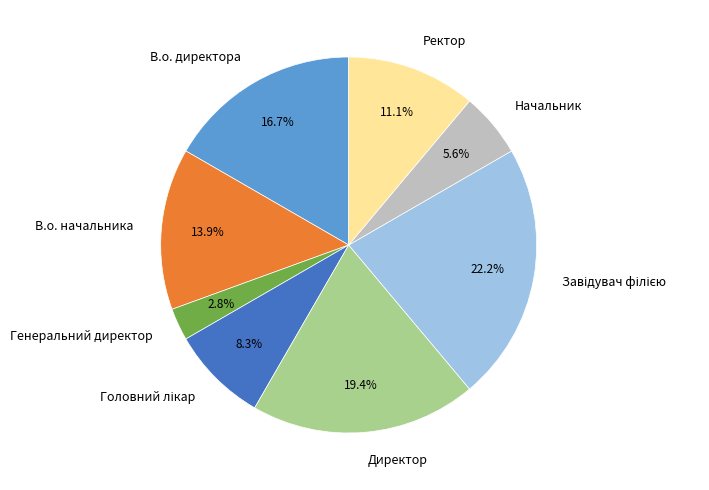

Which has a higher value, Директор or В.о. начальника?

Директор